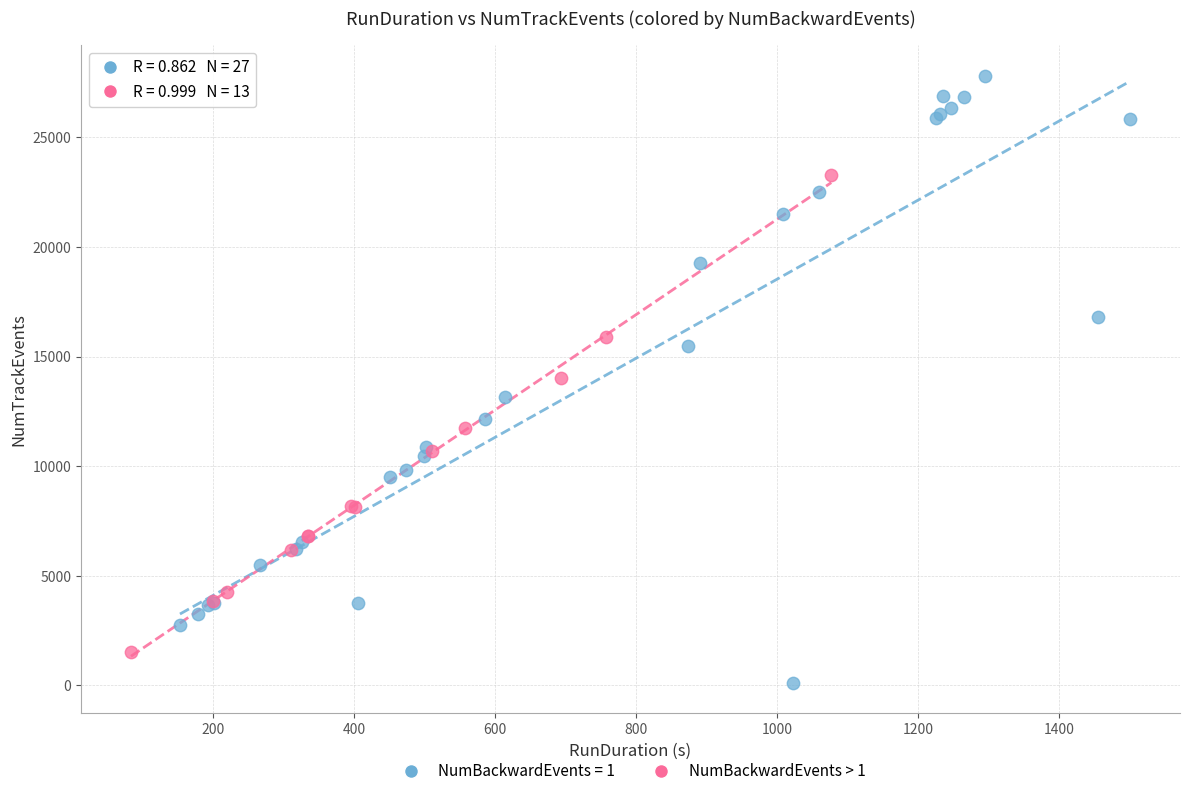

Which series has the largest Y range (max minus min)?

NumBackwardEvents = 1